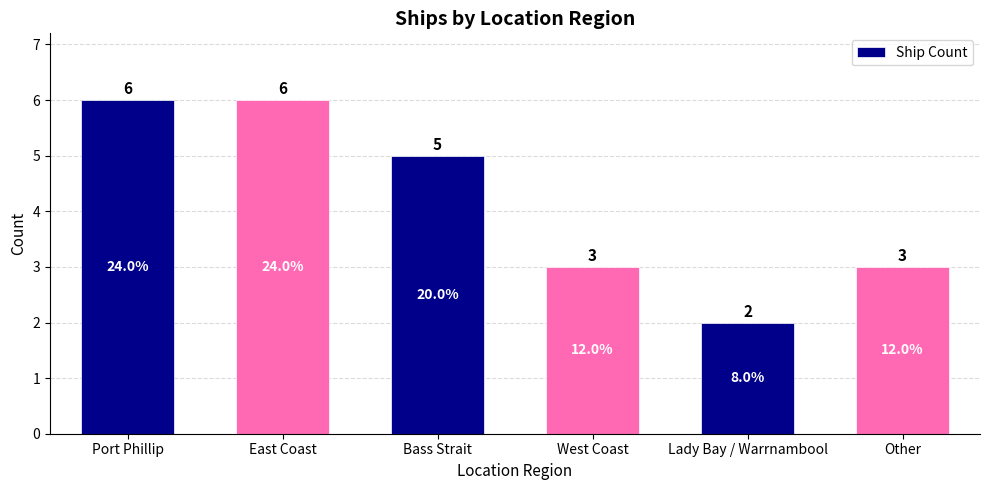

How many bars are there in total?

6